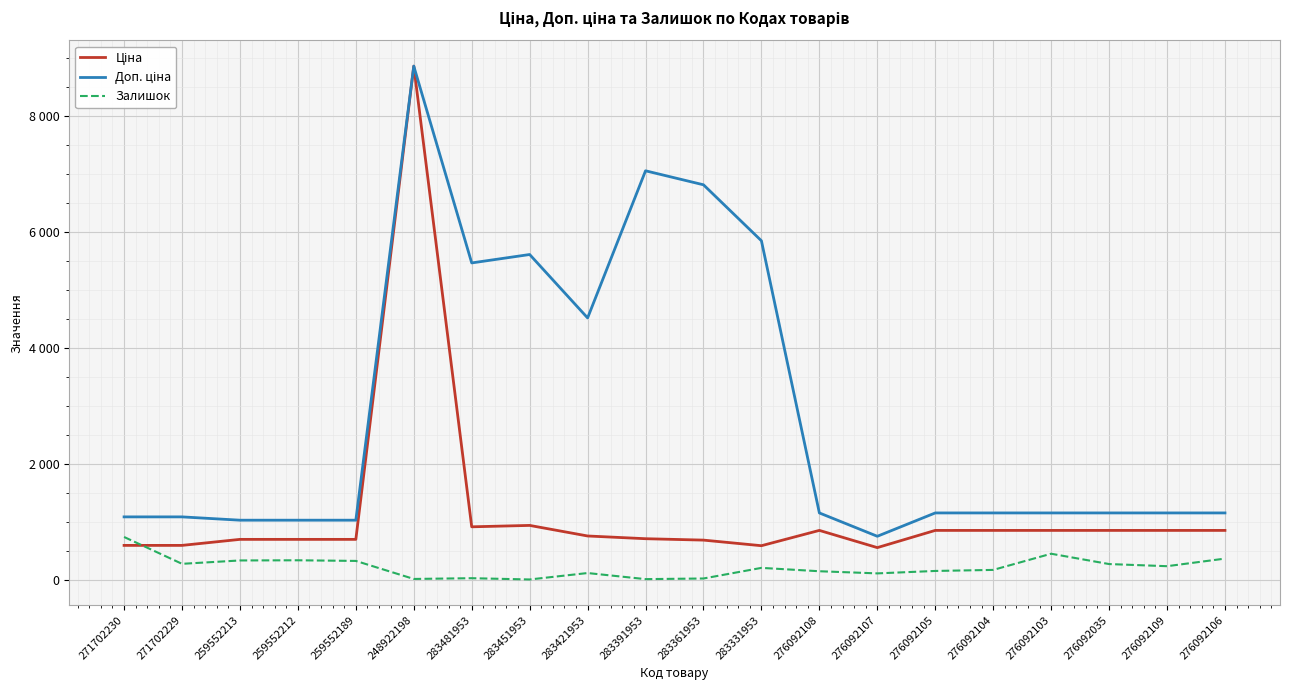

The Залишок series shows 8.0 at 283391953. True or false?

True